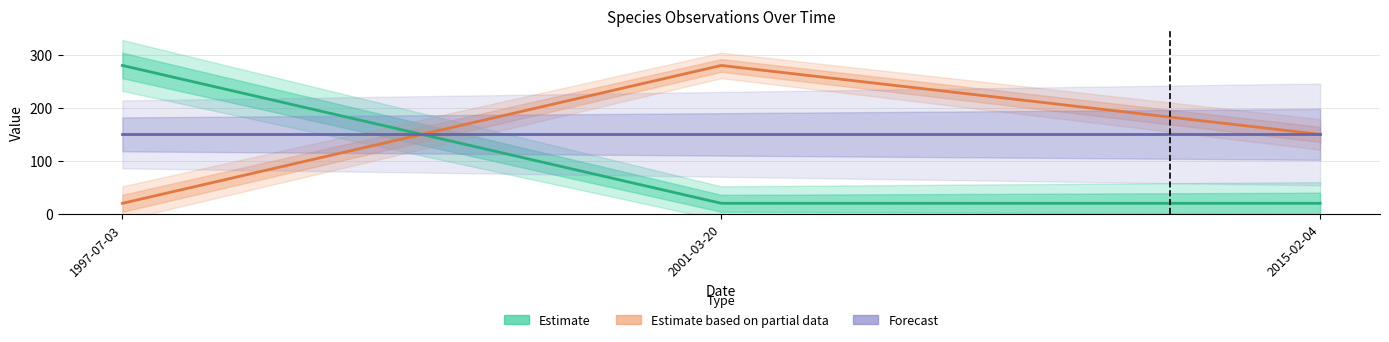

Which has a higher value, 2001-03-20 or 1997-07-03?

1997-07-03